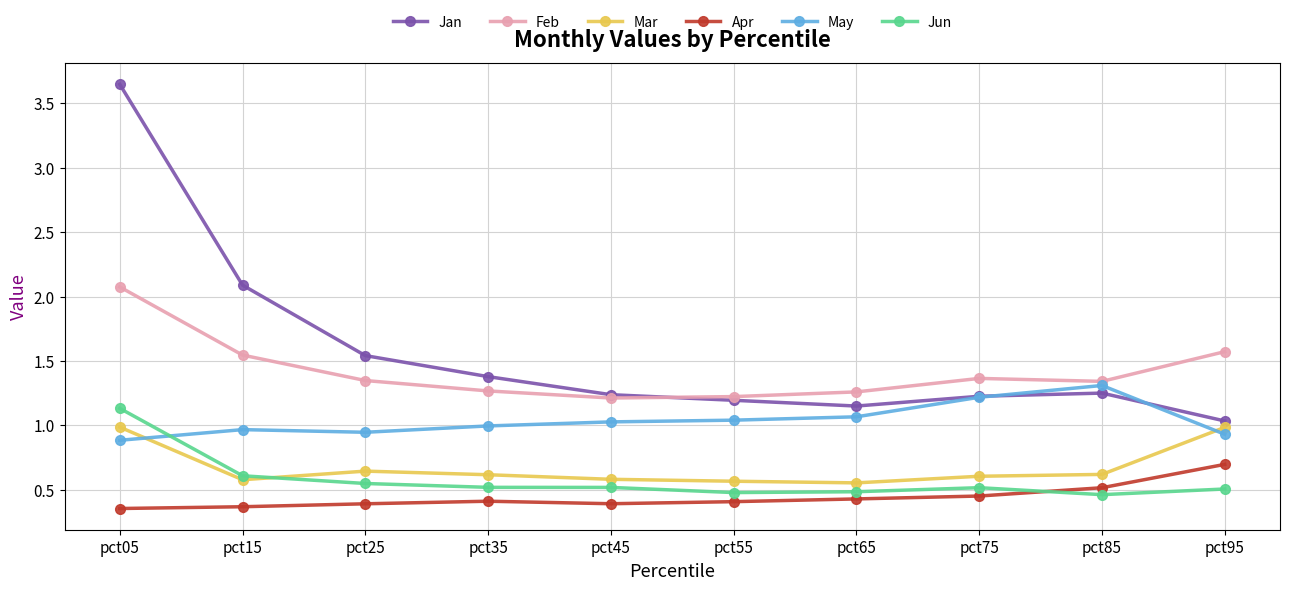

How many data points does each series have?

10